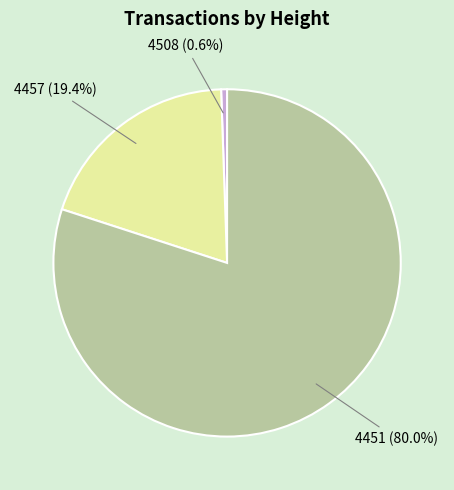

How many slices are in this pie chart?

3